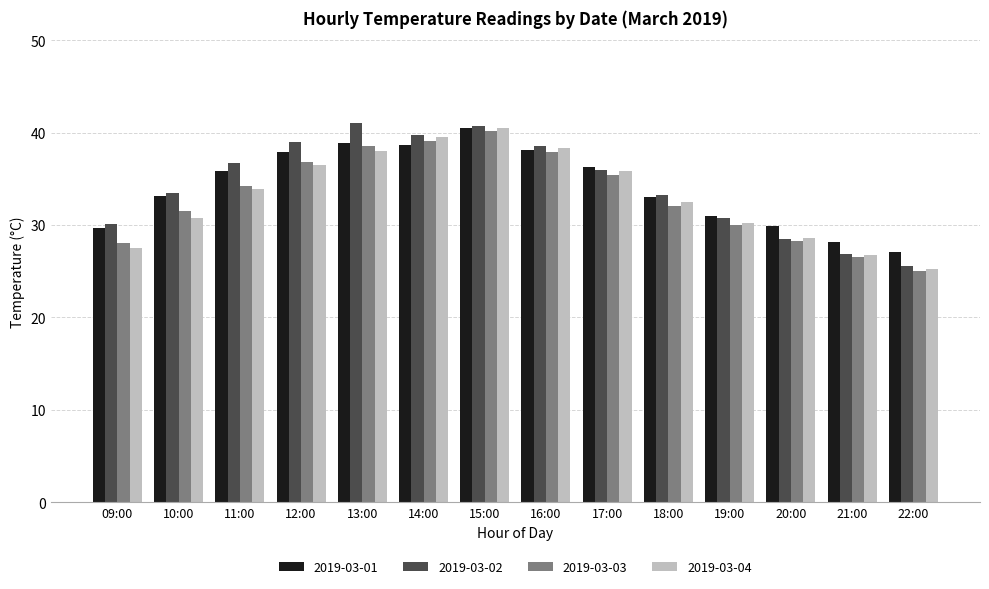

What is the label of the 13th bar from the right?

10:00